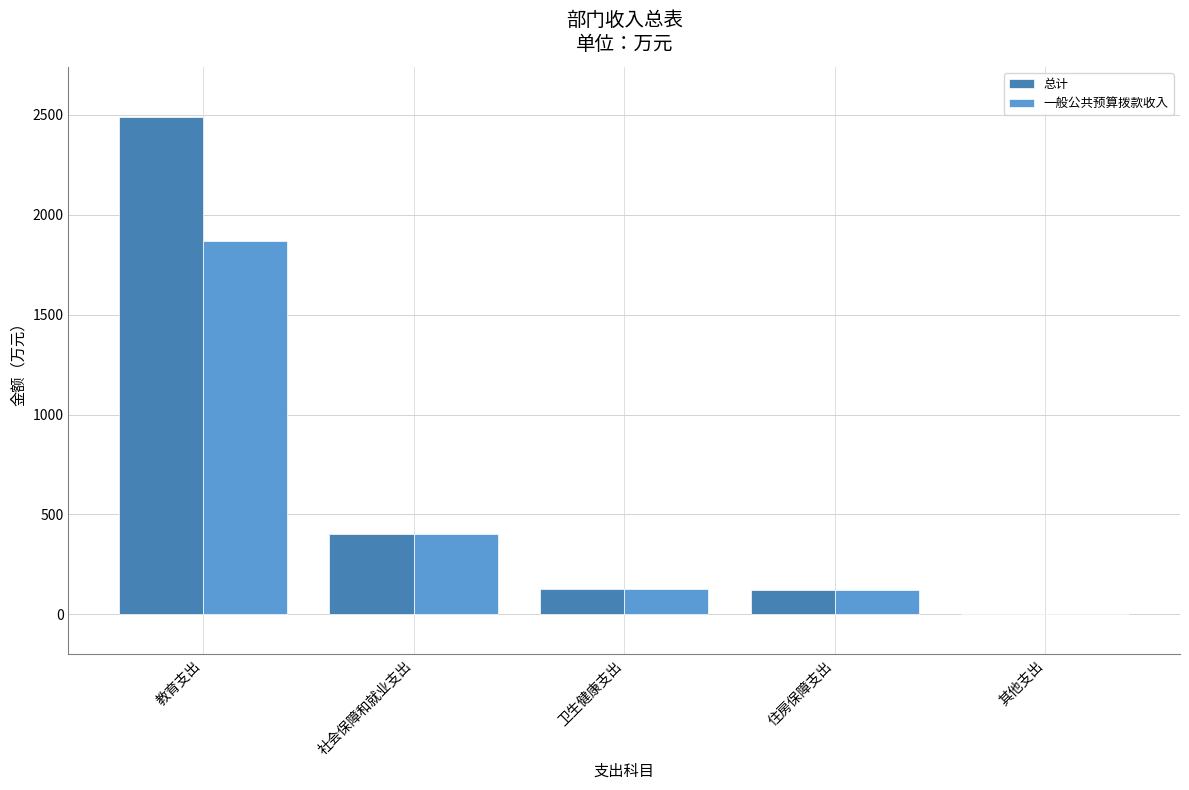

Which series changed the most between 社会保障和就业支出 and 其他支出?

一般公共预算拨款收入